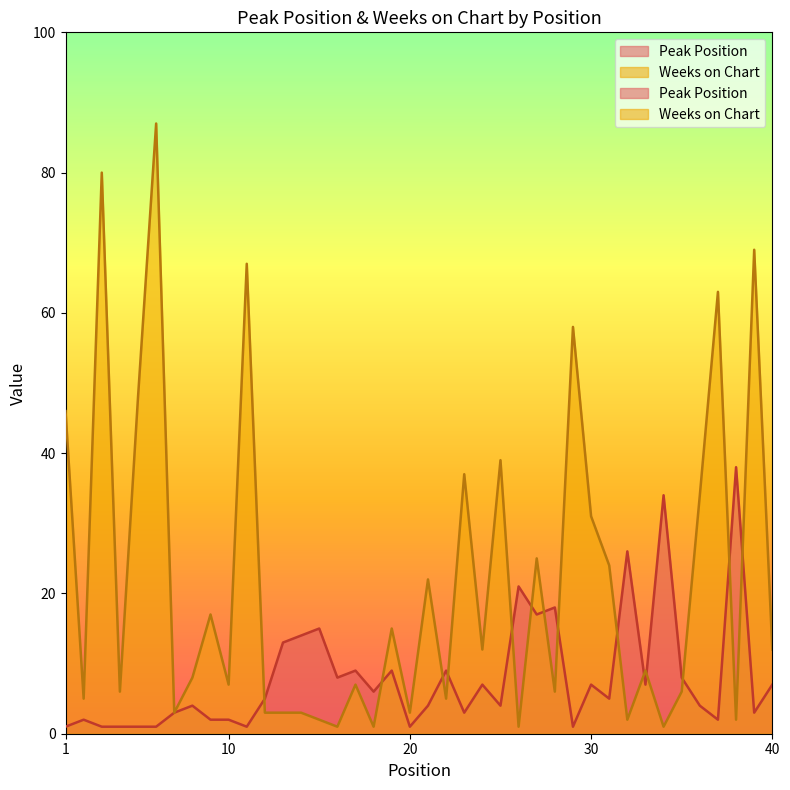

True or false: Peak Position has more than 0 interior local peaks.

True